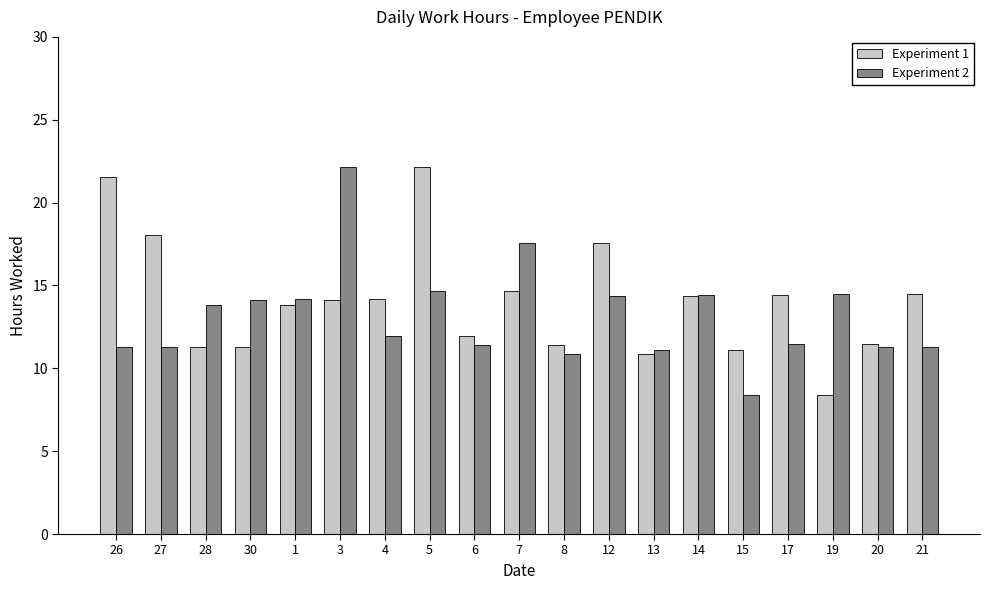

What is the average value of the Experiment 1 series?

14.1